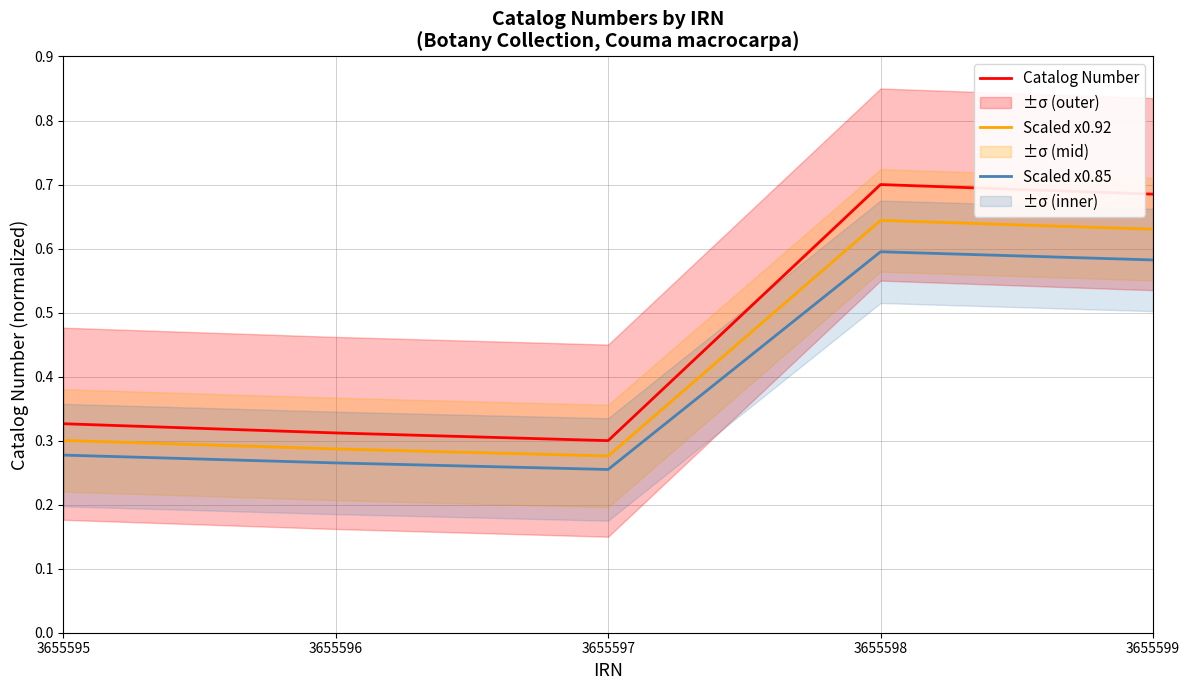

At which category does Scaled x0.92 reach its first local peak?

3655598